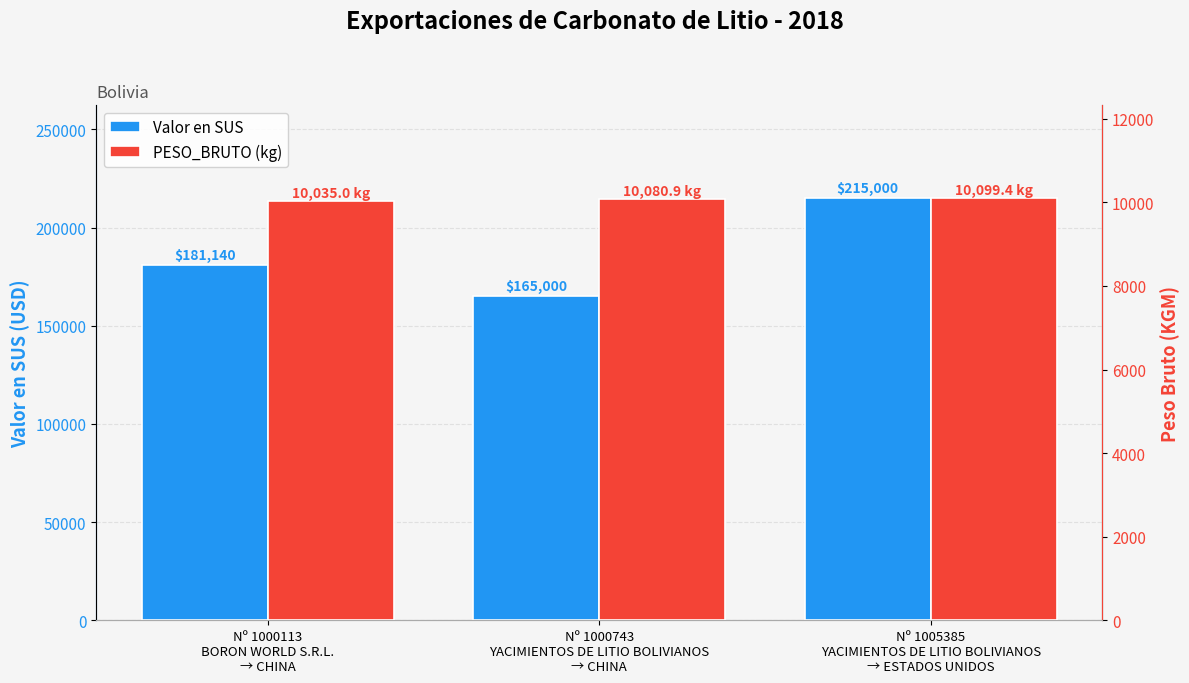

Rank the categories by PESO_BRUTO (kg) value from lowest to highest.

Nº 1000113
BORON WORLD S.R.L.
→ CHINA, Nº 1000743
YACIMIENTOS DE LITIO BOLIVIANOS
→ CHINA, Nº 1005385
YACIMIENTOS DE LITIO BOLIVIANOS
→ ESTADOS UNIDOS